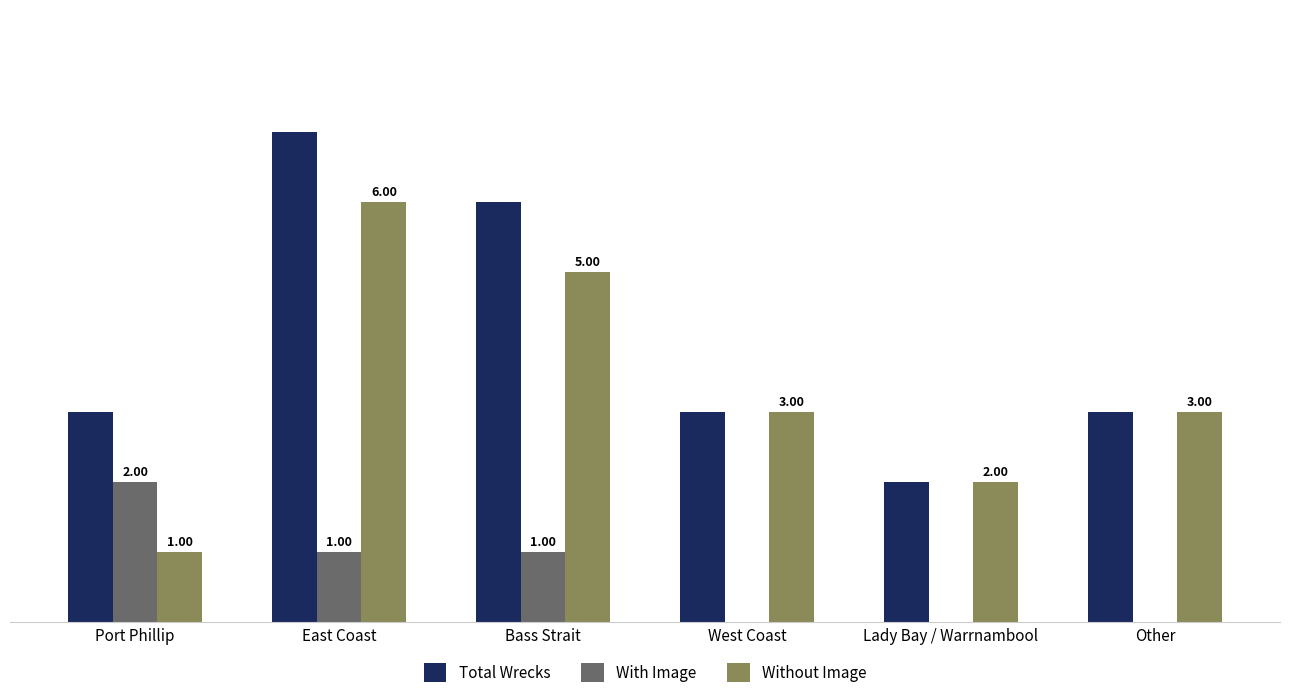

Which category has the highest value in the Total Wrecks series?

East Coast